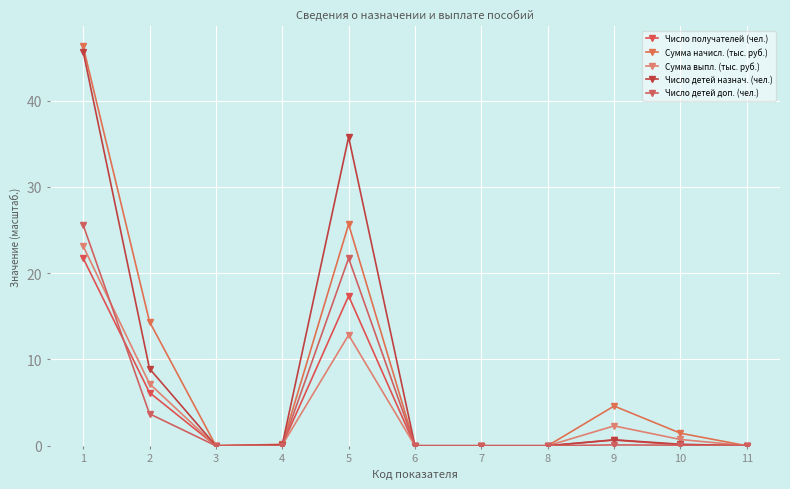

Where is Число получателей (чел.) nearest to the value 10?

2